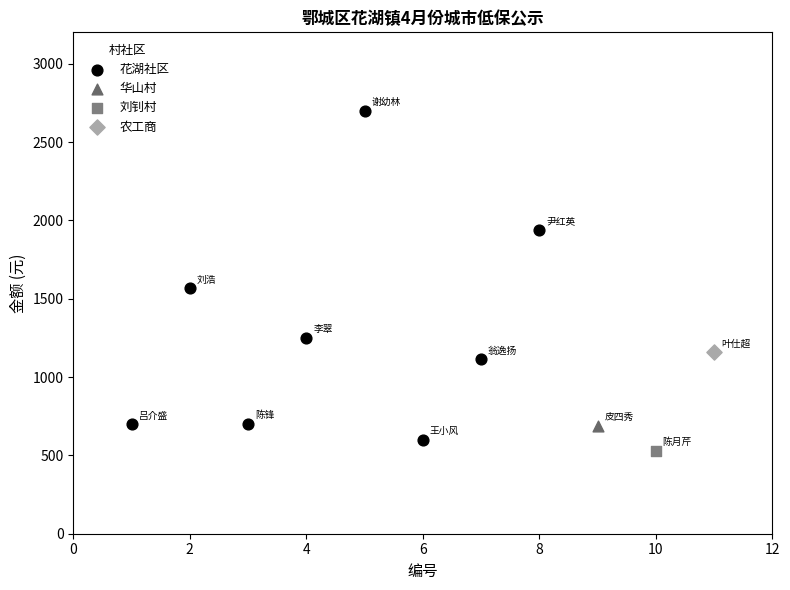

What are all the series names shown in the legend?

花湖社区, 华山村, 刘钊村, 农工商